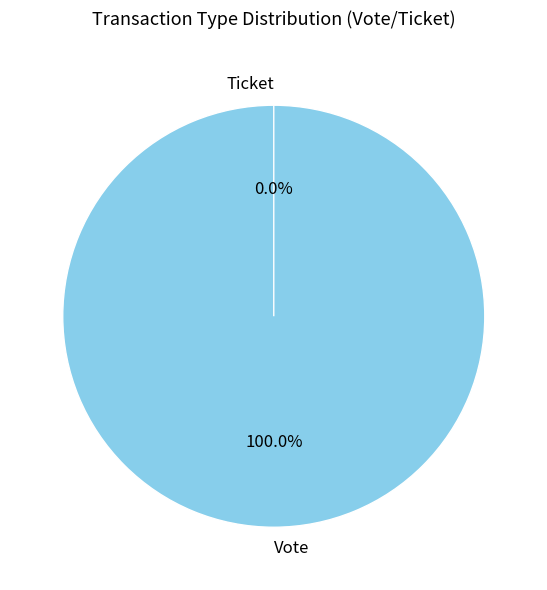

The Vote slice represents 100% of the pie. True or false?

True